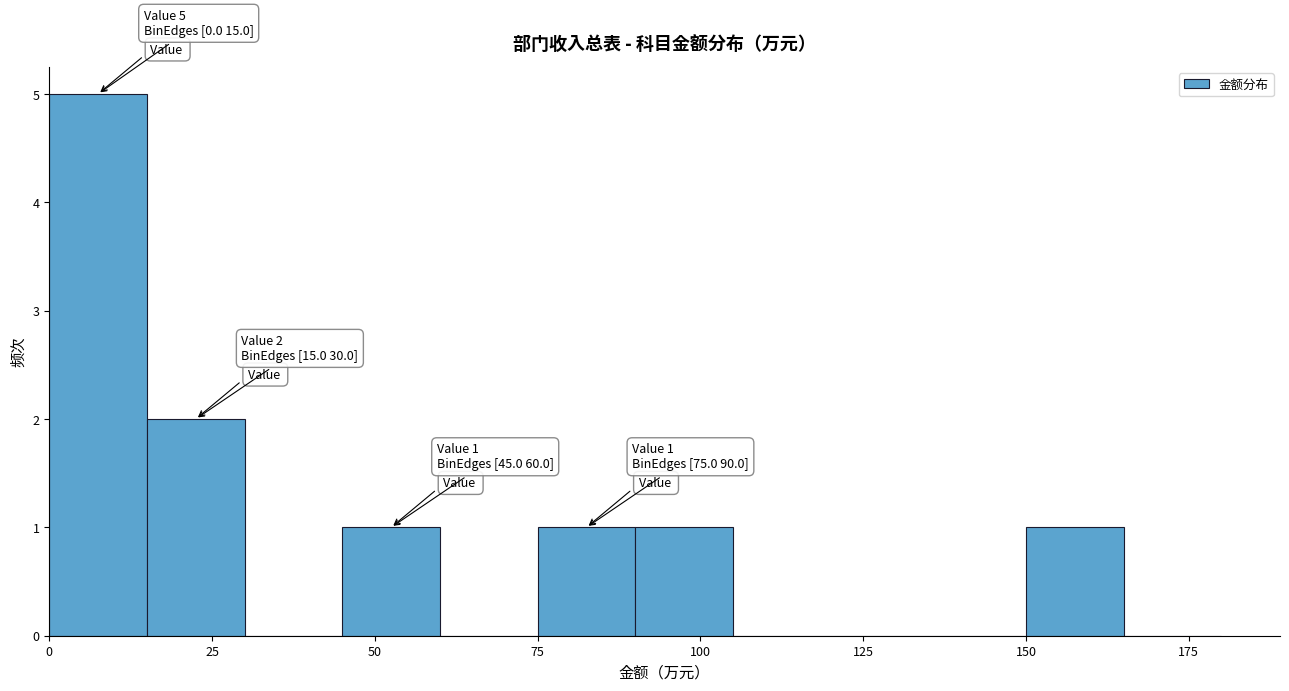

Read against the x-axis, roughly where is the centre of the tallest bar?

10